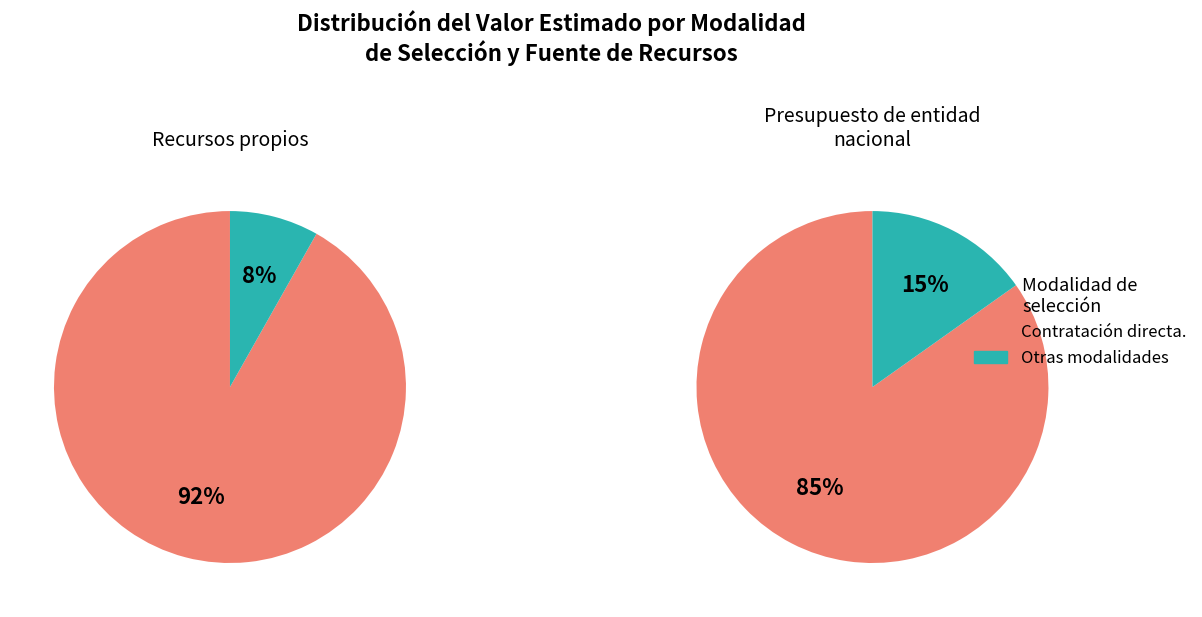

The Seléccion abreviada - acuerdo marco slice represents 29% of the pie. True or false?

False